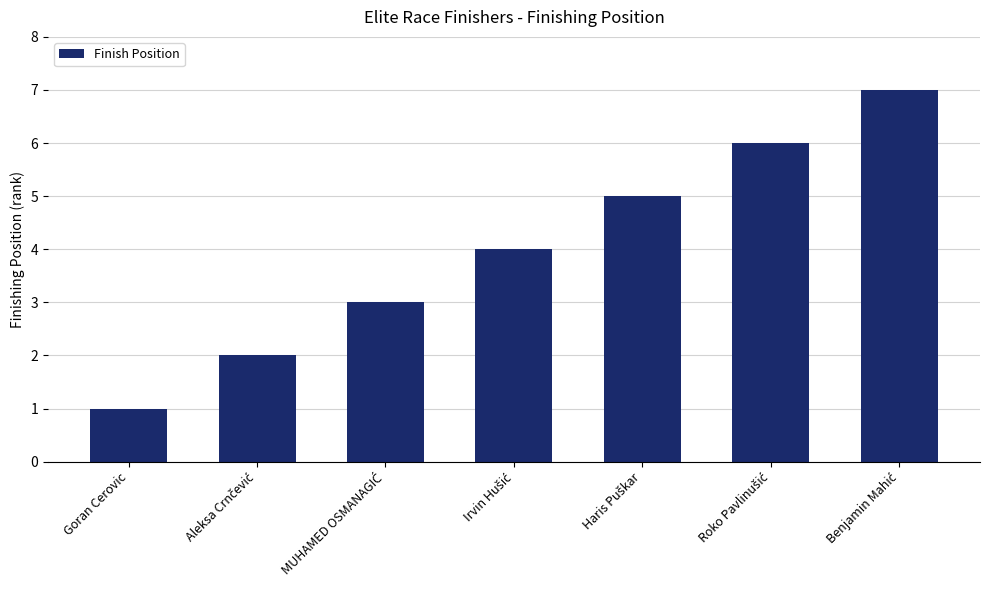

Reading left to right, what are all the values shown in this chart?

1	2	3	4	5	6	7